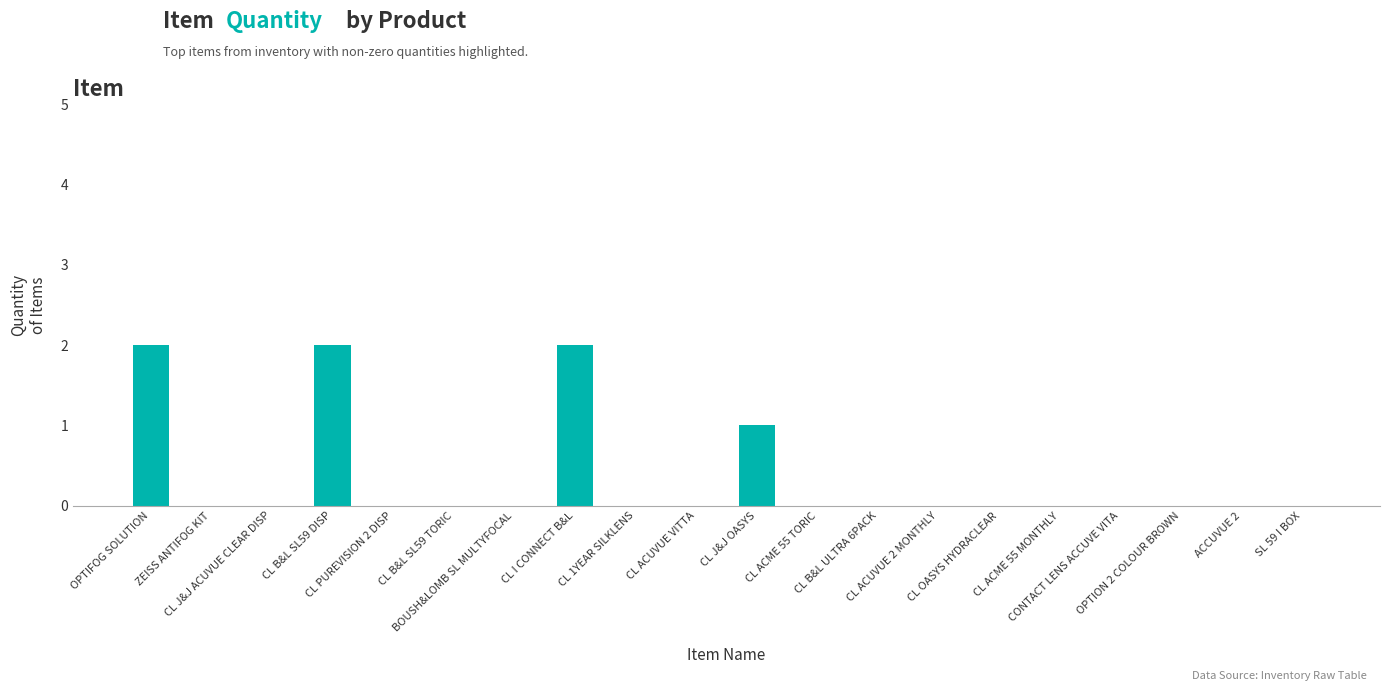

What is the greatest value displayed?

2